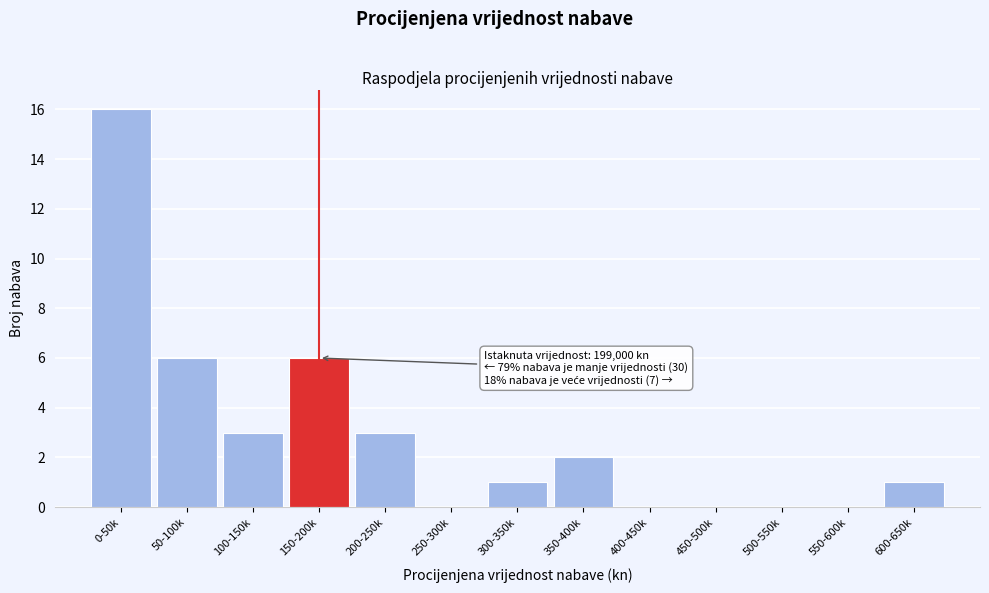

Reading left to right, what are all the values shown in this chart?

0-50k=16	50-100k=6	100-150k=3	150-200k=6	200-250k=3	250-300k=0	300-350k=1	350-400k=2	400-450k=0	450-500k=0	500-550k=0	550-600k=0	600-650k=1